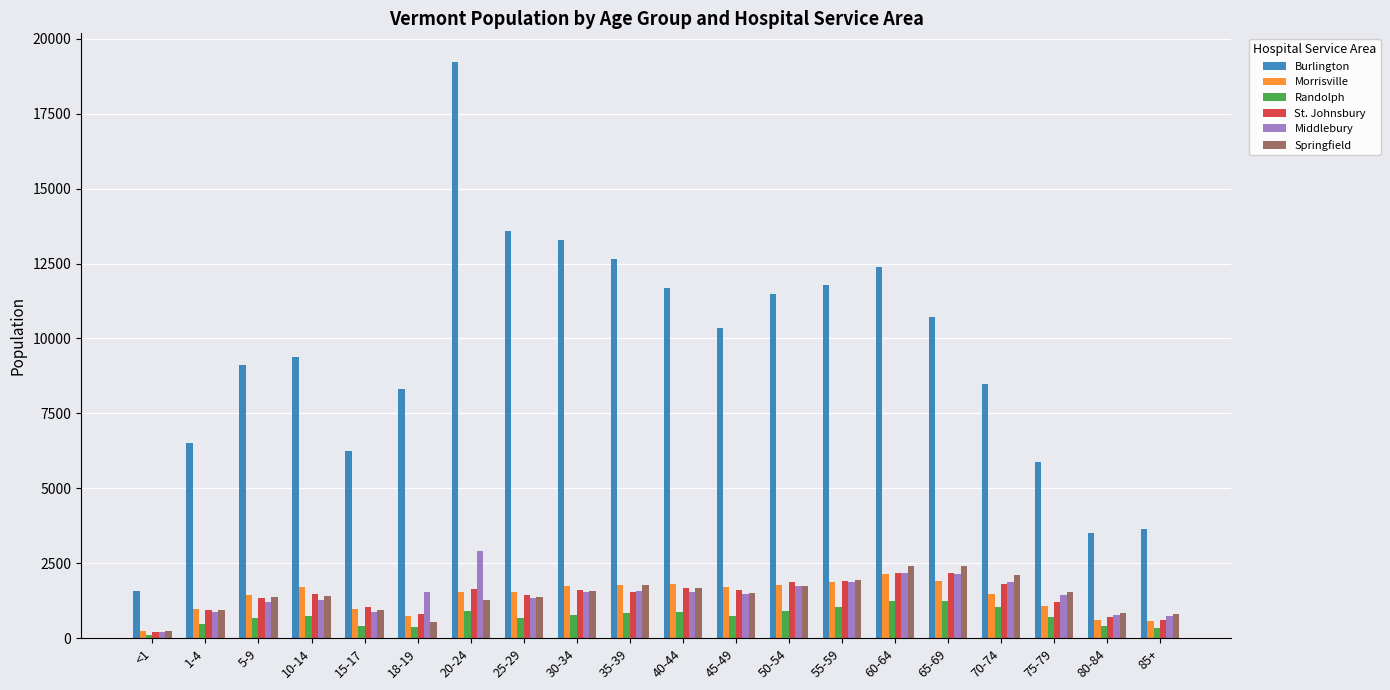

At which category is the sum across all series the highest?

20-24